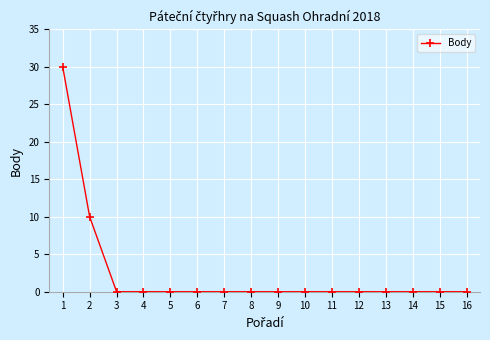

What is the value of the 1st point from the left?

30